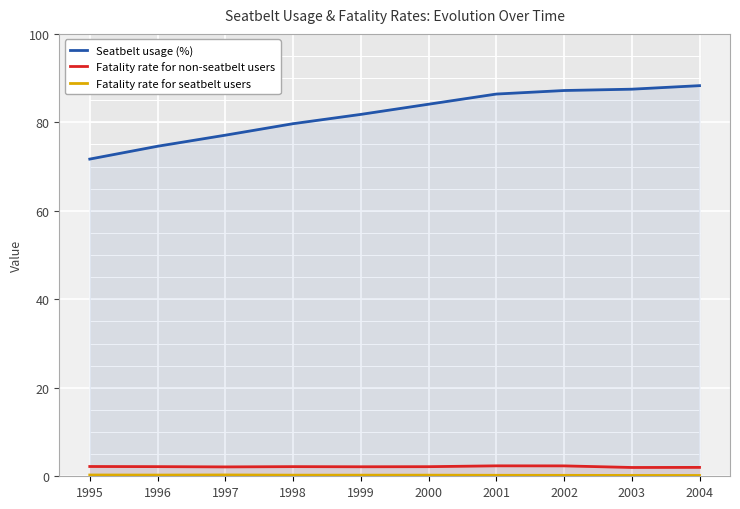

At how many categories does at least one series exceed 6?

10